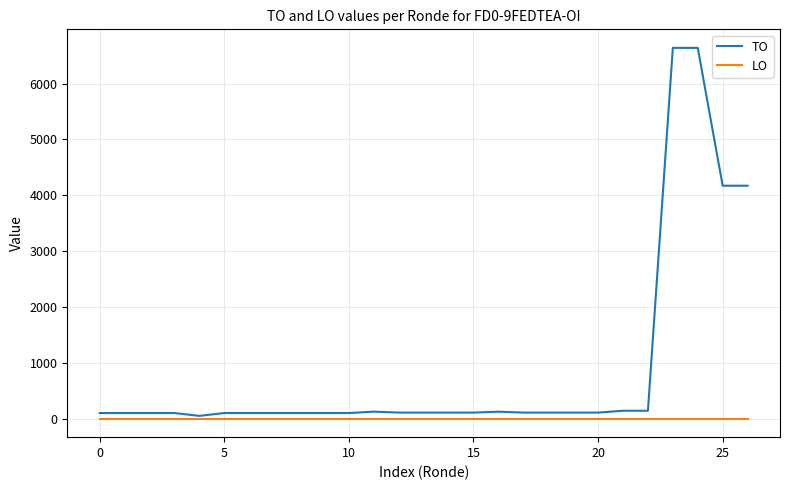

Does the chart have visible grid lines?

Yes